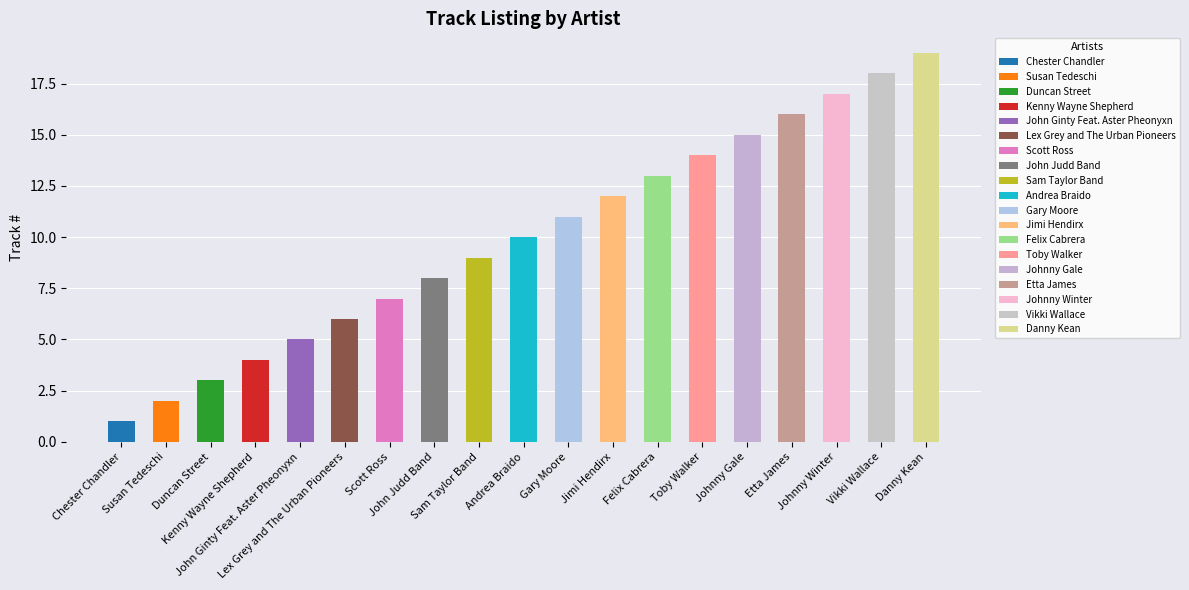

The chart shows a value of 18 at Vikki Wallace. True or false?

True